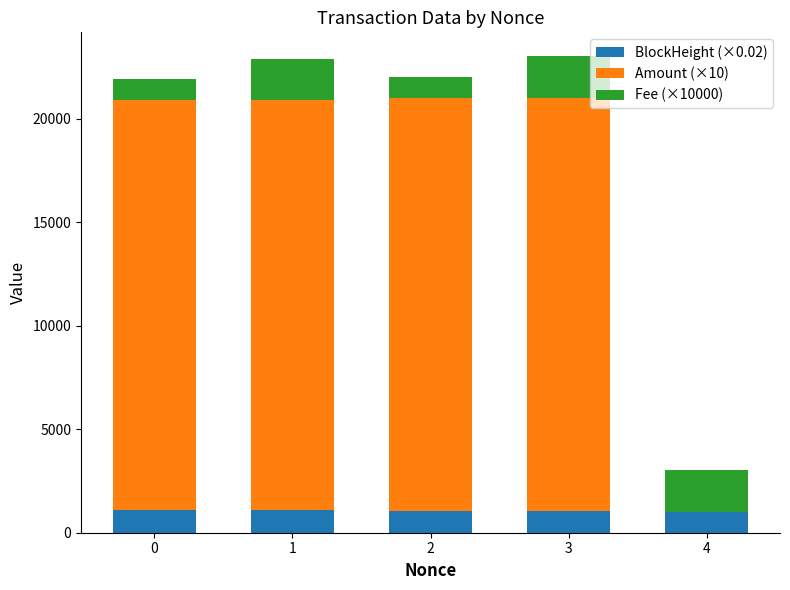

What is the maximum value for BlockHeight (×0.02)?

1087.4